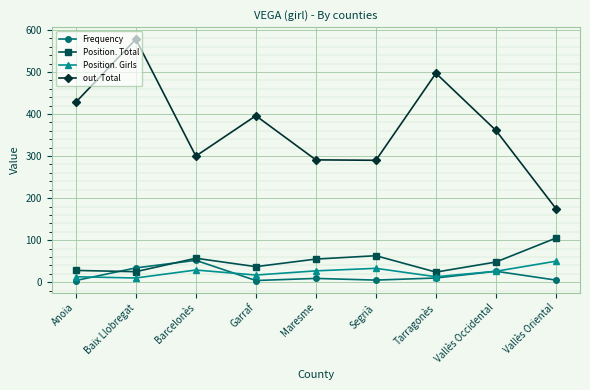

What is the difference between the second highest and minimum values in the out. Total series?

322